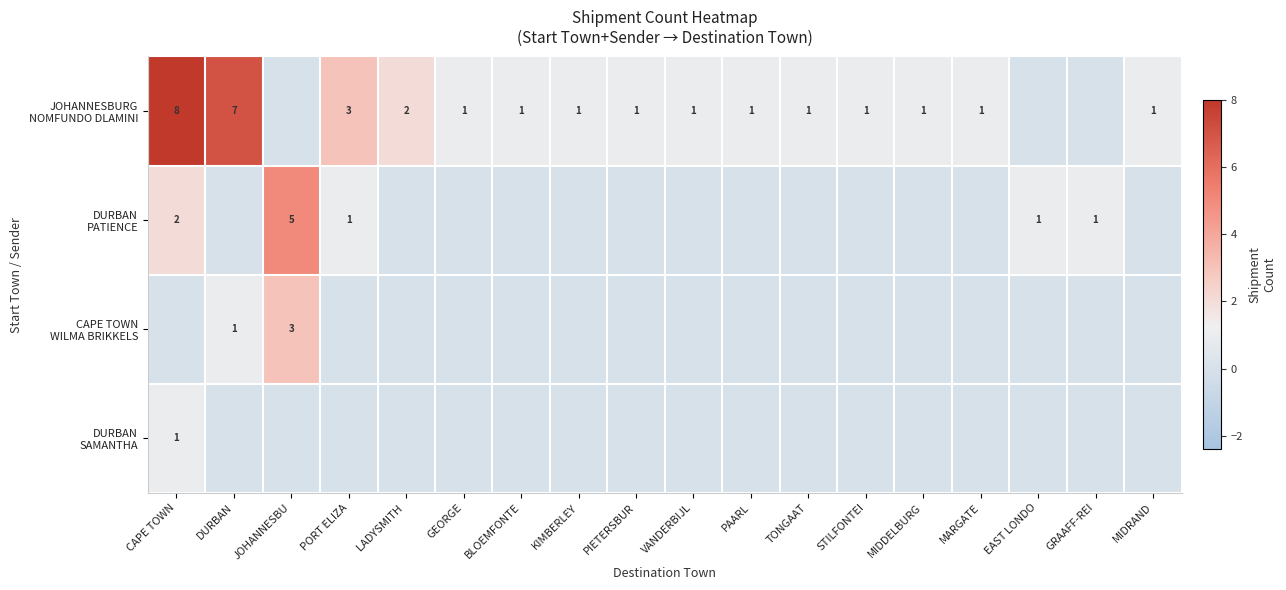

Rank the series by their maximum value, from highest to lowest.

JOHANNESBURG NOMFUNDO DLAMINI, DURBAN PATIENCE, CAPE TOWN WILMA BRIKKELS, DURBAN SAMANTHA